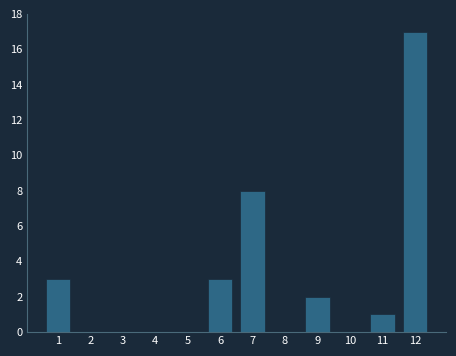

Reading left to right, transcribe all the data shown in this chart.

1=3	2=0	3=0	4=0	5=0	6=3	7=8	8=0	9=2	10=0	11=1	12=17